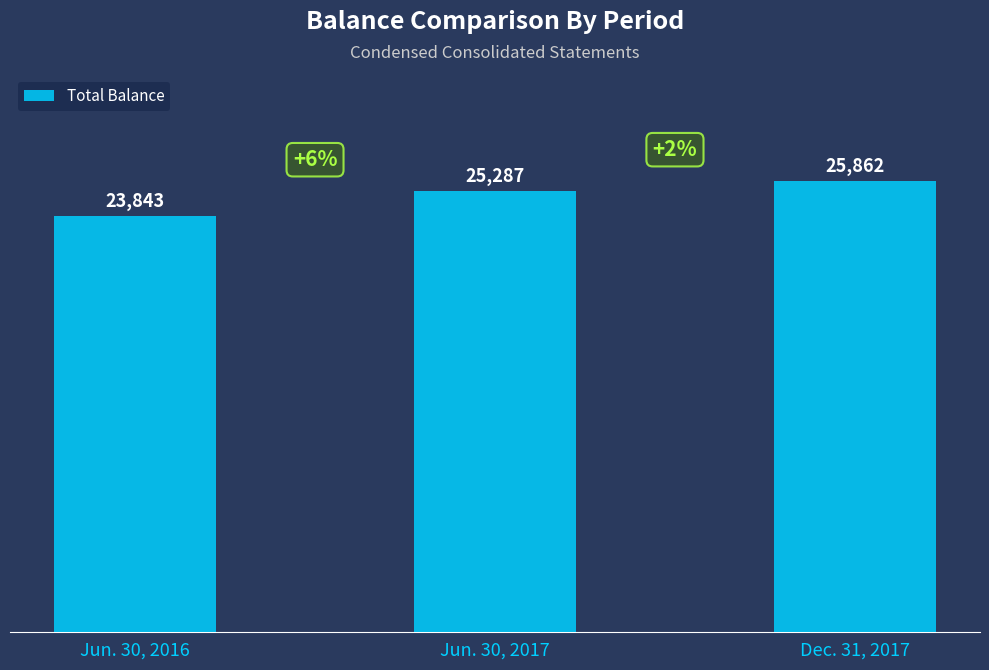

Where is the data nearest to the value 24852?

Jun. 30, 2017